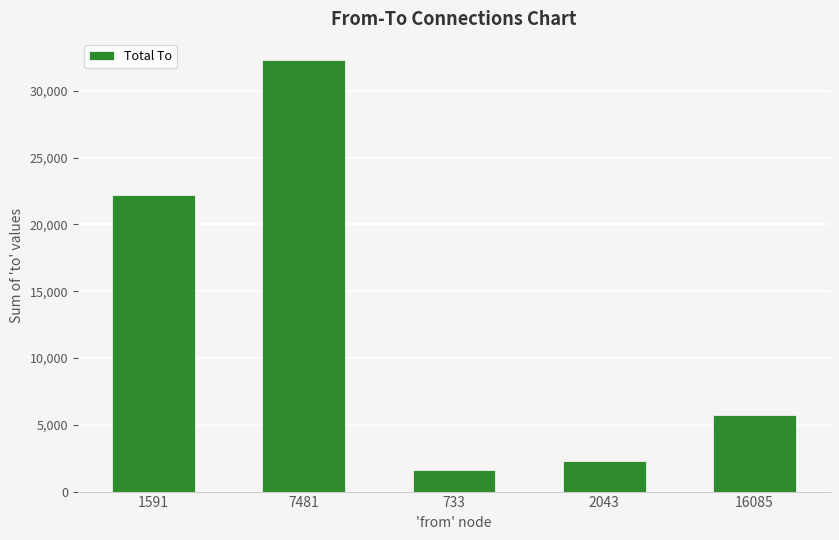

Rank the categories by value from highest to lowest.

7481, 1591, 16085, 2043, 733